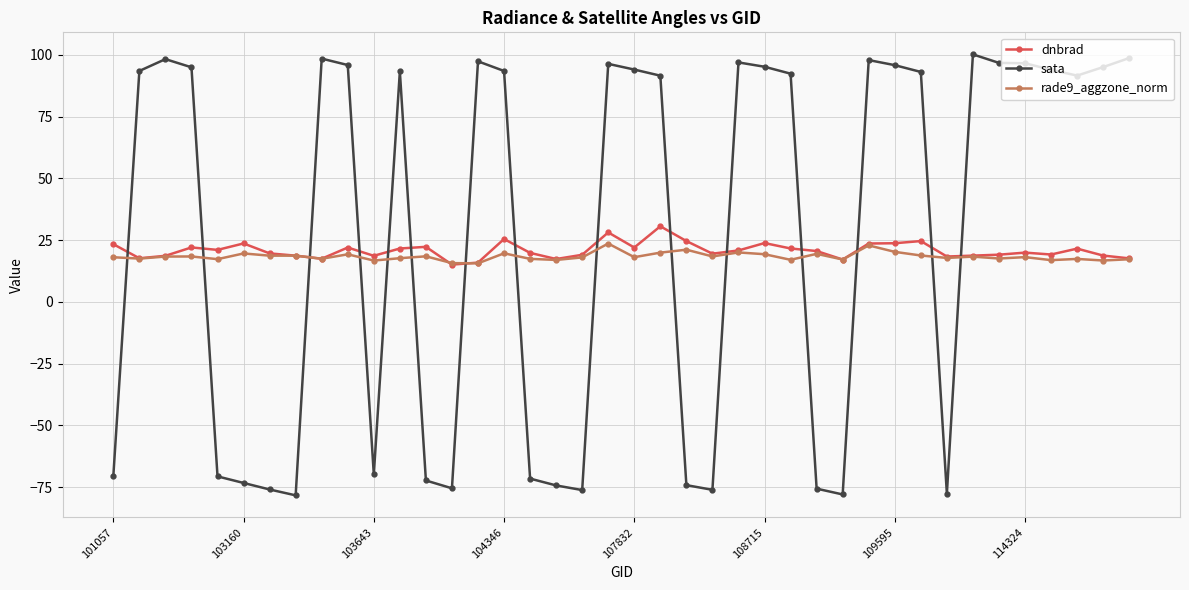

How many times do sata and rade9_aggzone_norm cross each other?

15